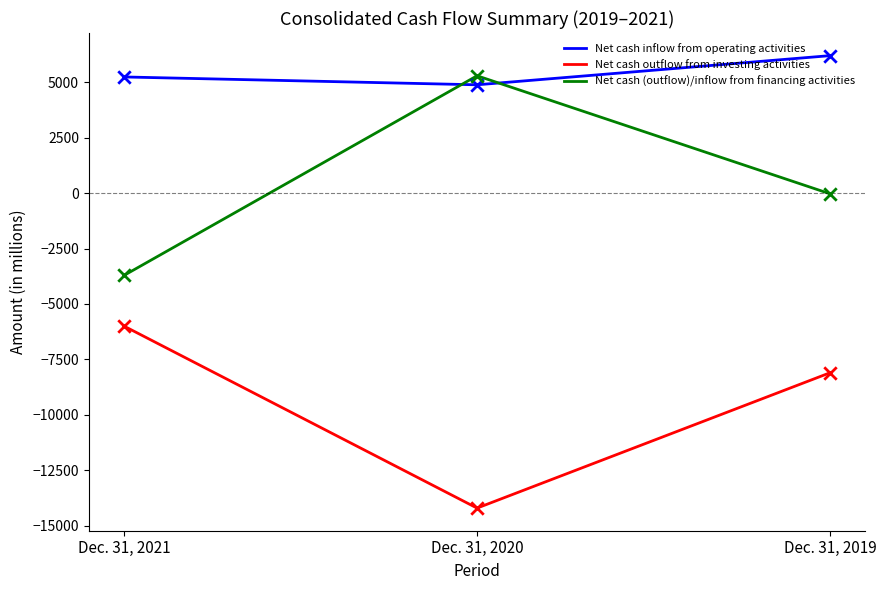

What are all the series names shown in the legend?

Net cash inflow from operating activities, Net cash outflow from investing activities, Net cash (outflow)/inflow from financing activities